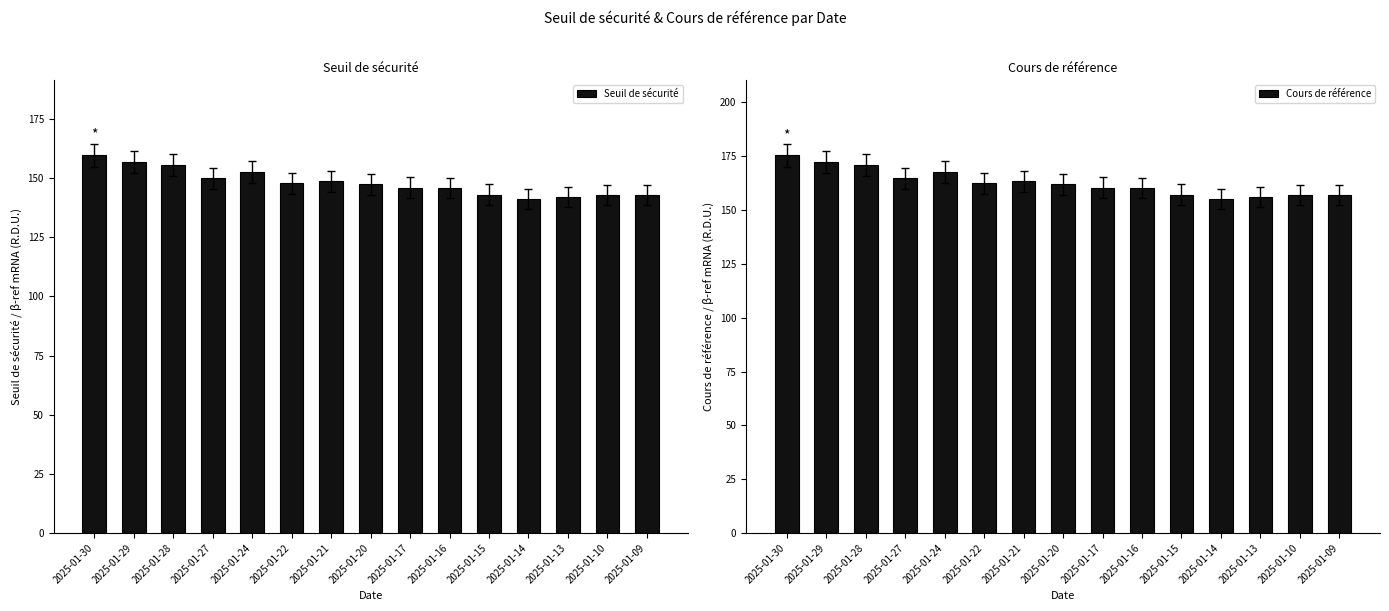

How many groups of bars are there?

15